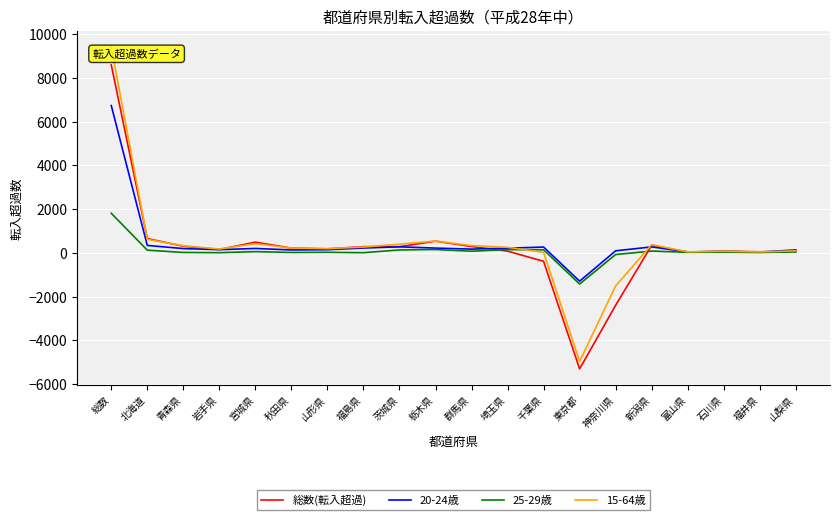

At which category is the sum across all series the highest?

総数